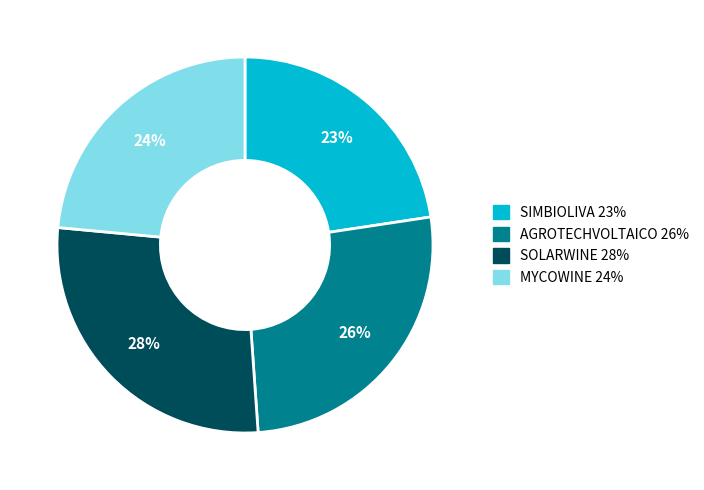

Combined, do MYCOWINE and SOLARWINE account for over 50%?

Yes